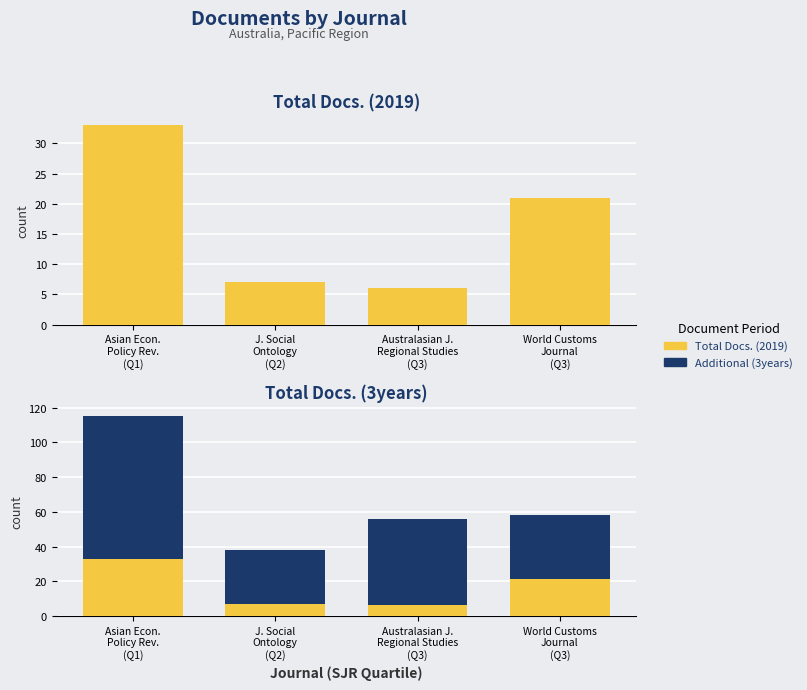

What is the difference between the Total Docs. (2019) values at Asian Econ.
Policy Rev.
(Q1) and Australasian J.
Regional Studies
(Q3)?

27